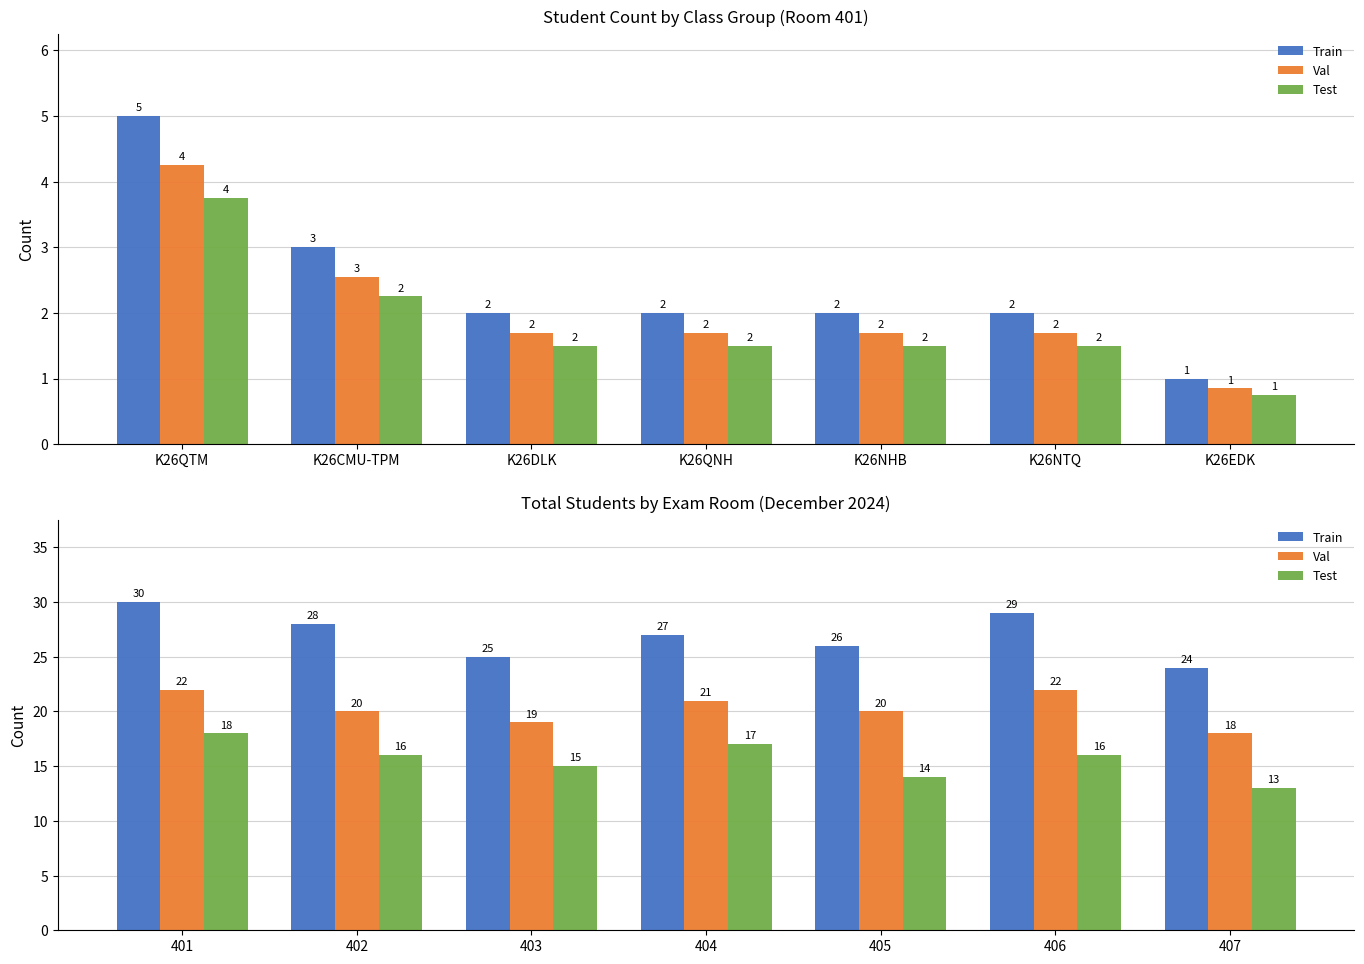

Between 404 and 406, which series saw the biggest shift?

Train